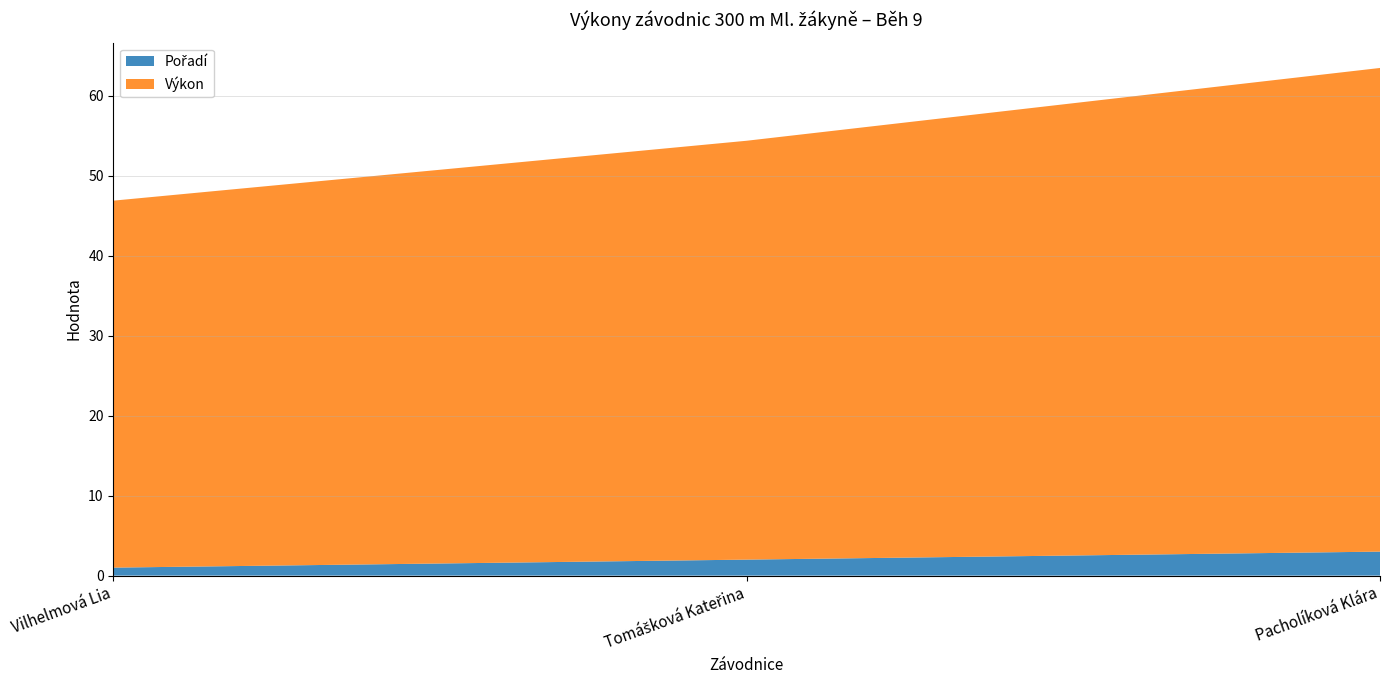

Reading left to right, what are all the values shown in this chart?

Pořadí: Vilhelmová Lia=1.0	Tomášková Kateřina=2.0	Pacholíková Klára=3.0
Výkon: Vilhelmová Lia=45.9	Tomášková Kateřina=52.4	Pacholíková Klára=60.5